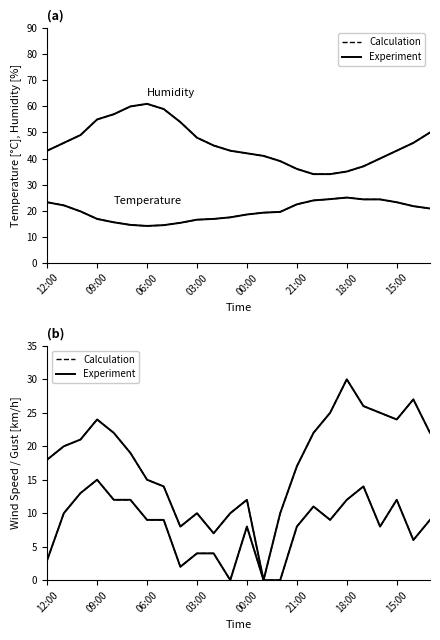

True or false: Wind Speed (km/h) has a value of 14.0 at 17:00.

True